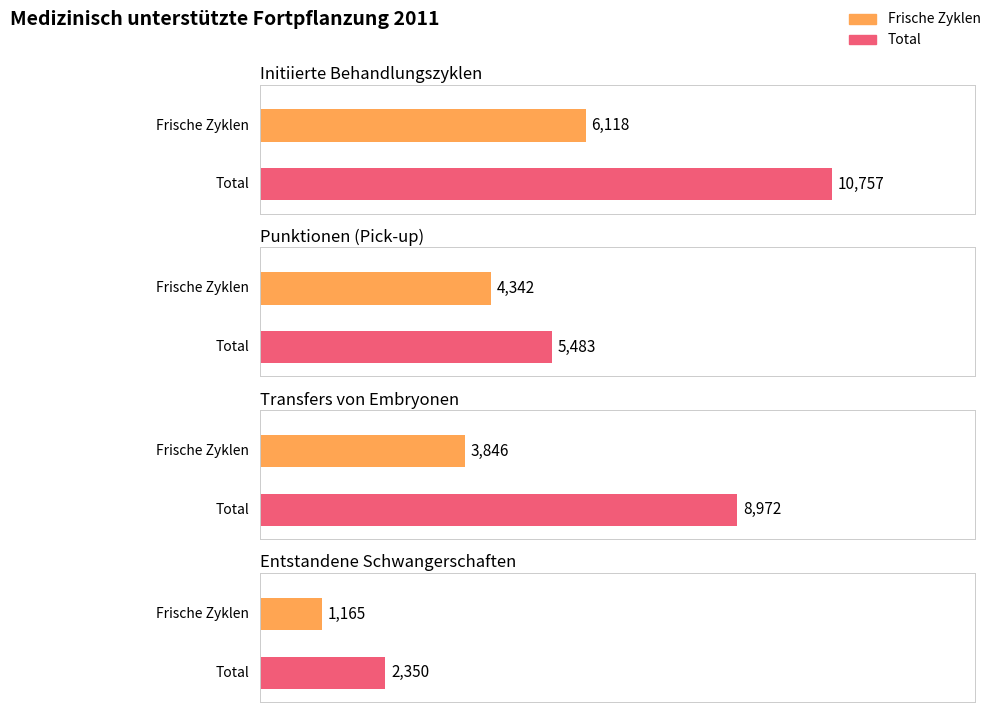

Which has a higher value, Initiierte Behandlungszyklen or Punktionen (Pick-up)?

Initiierte Behandlungszyklen